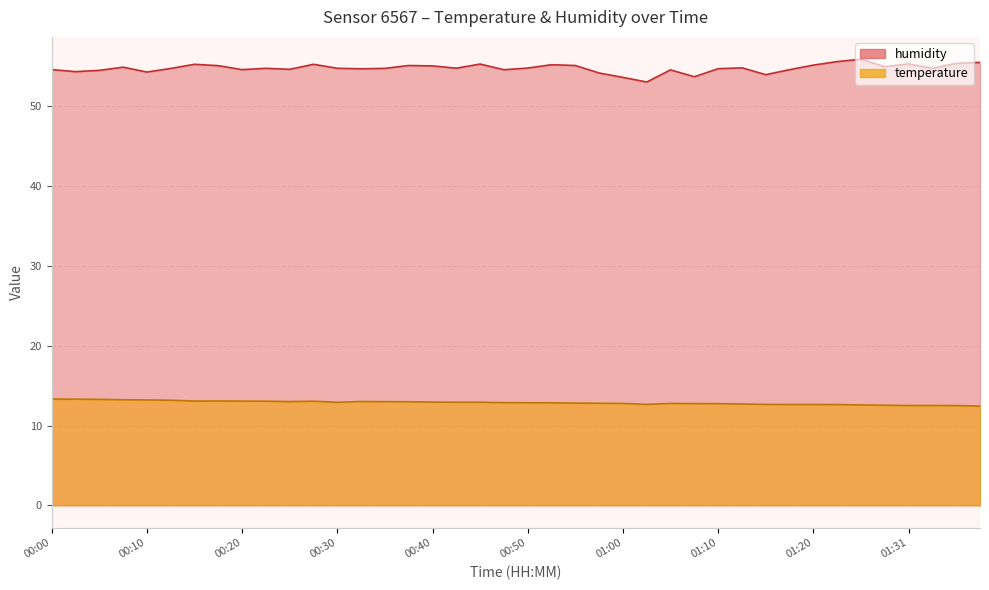

Is it true that temperature equals 12.9 at 00:40?

True